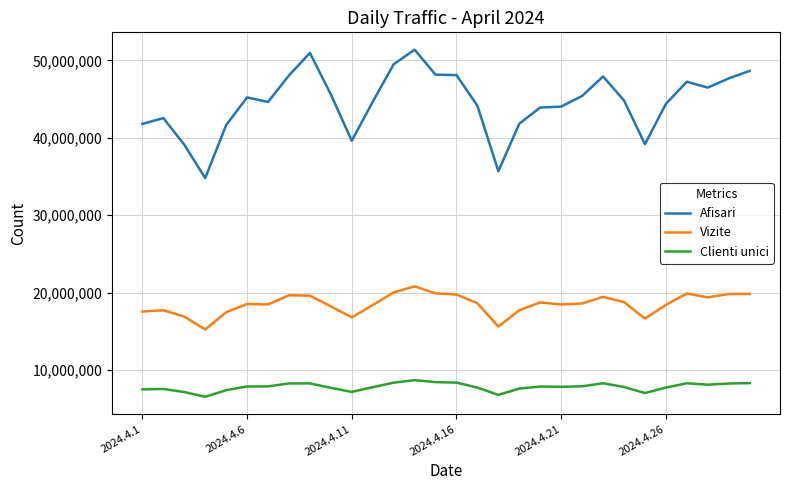

Rank the series by their maximum value, from lowest to highest.

Clienti unici, Vizite, Afisari